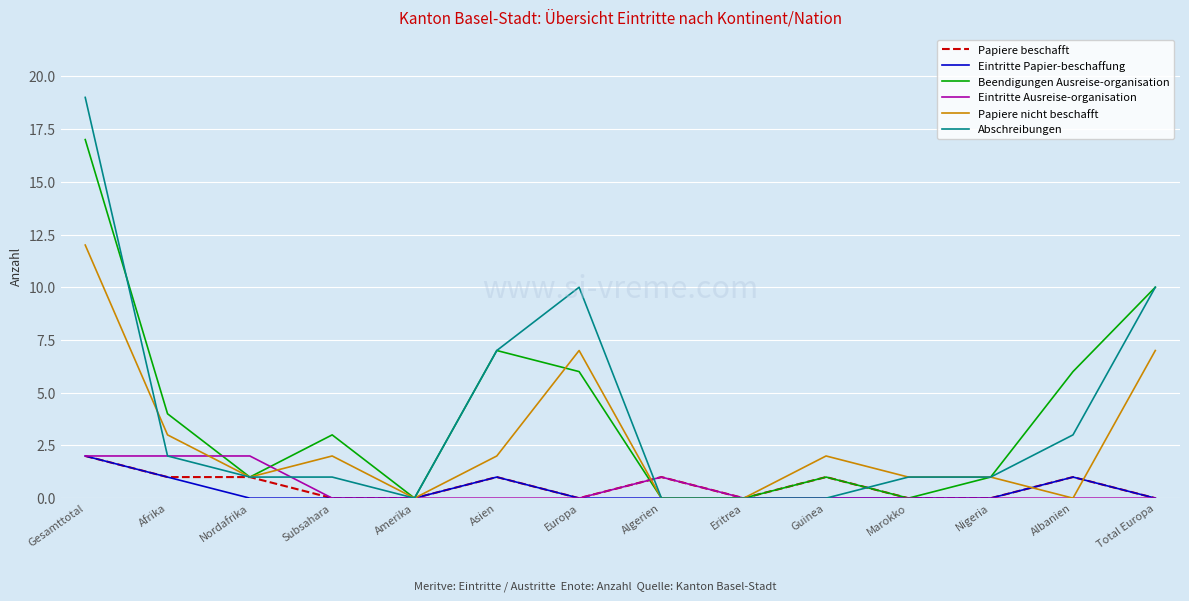

What is the maximum value for Abschreibungen?

19